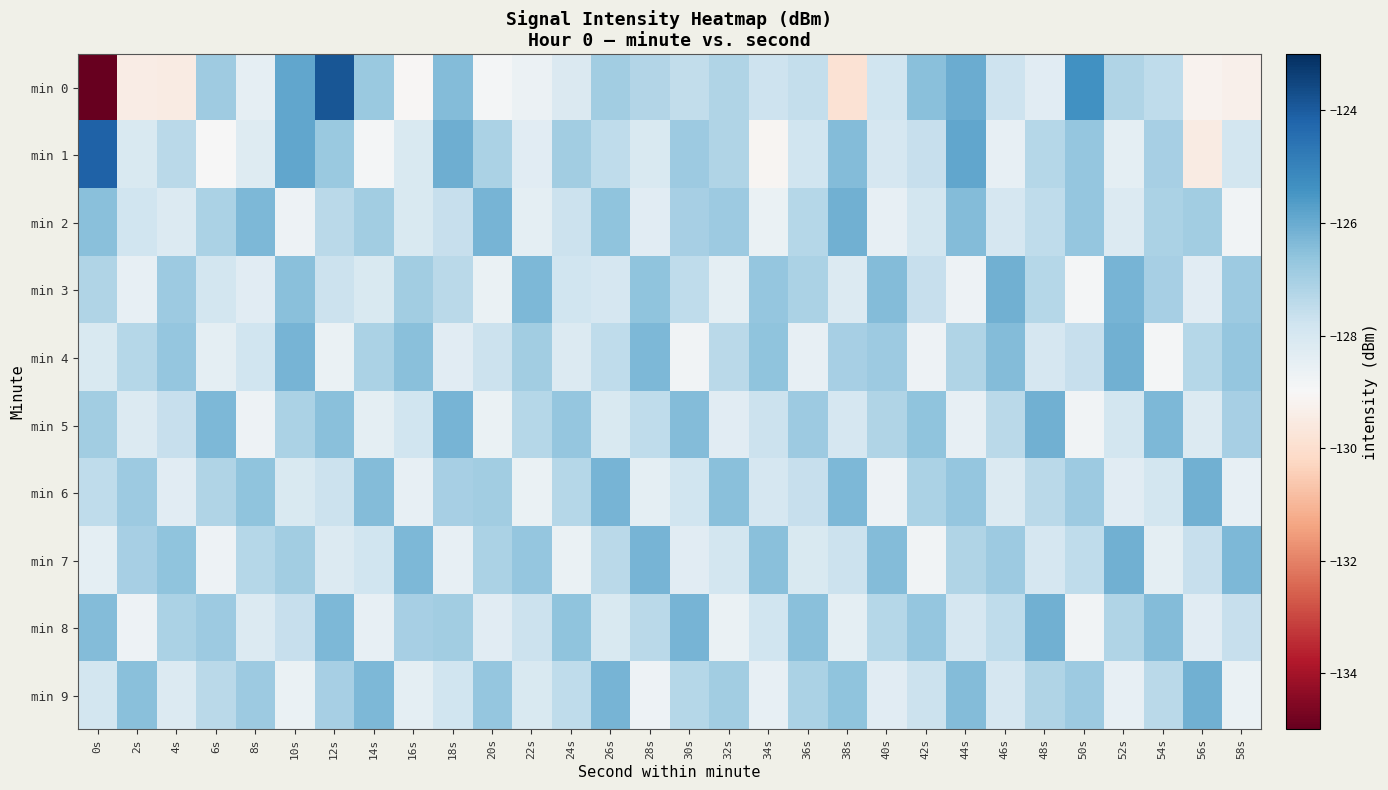

At which category is the sum across all series the highest?

12s